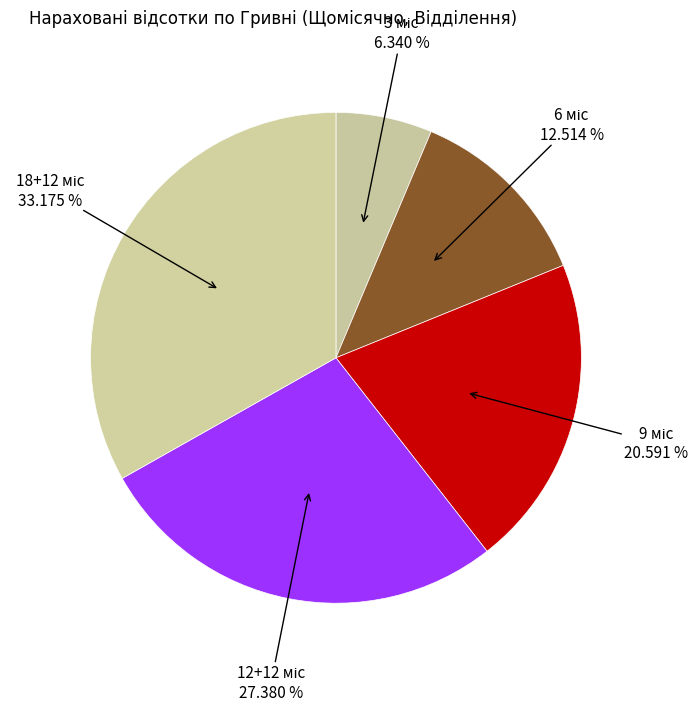

Count the number of slices in the pie.

5